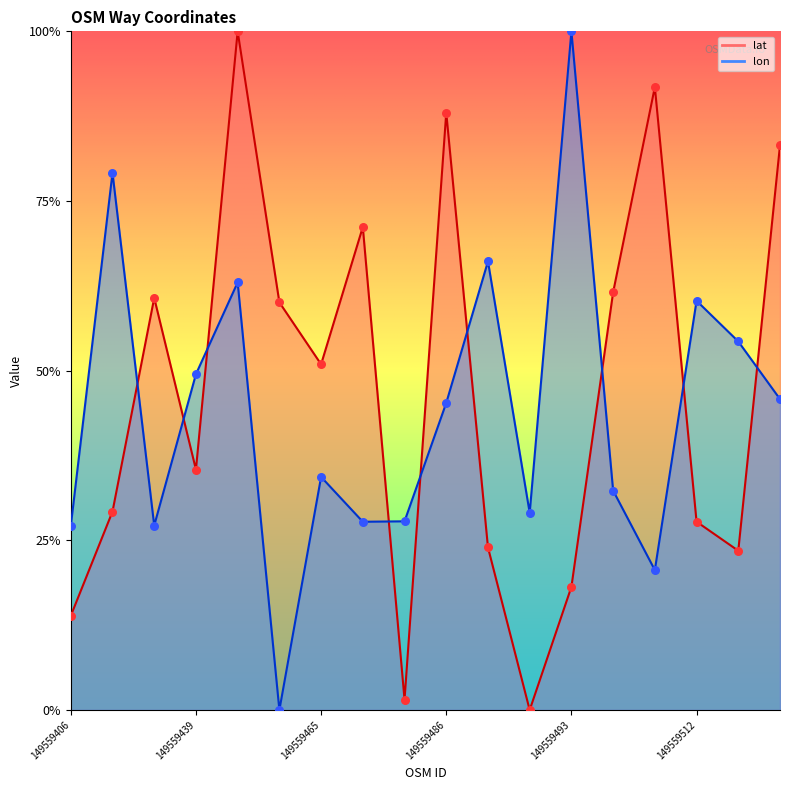

Is the value of lat at 149559506 greater than the value of lon at 149559439?

Yes